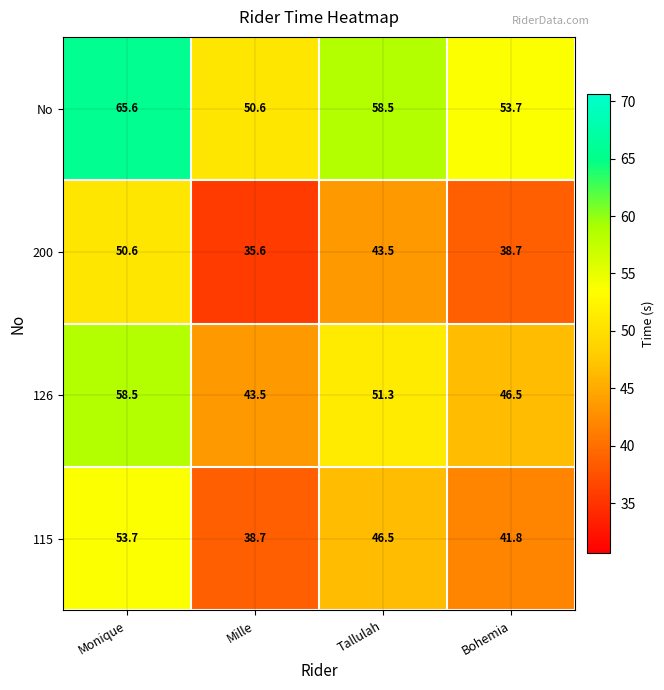

What is the spread (max minus min) of values at Monique?

15.0